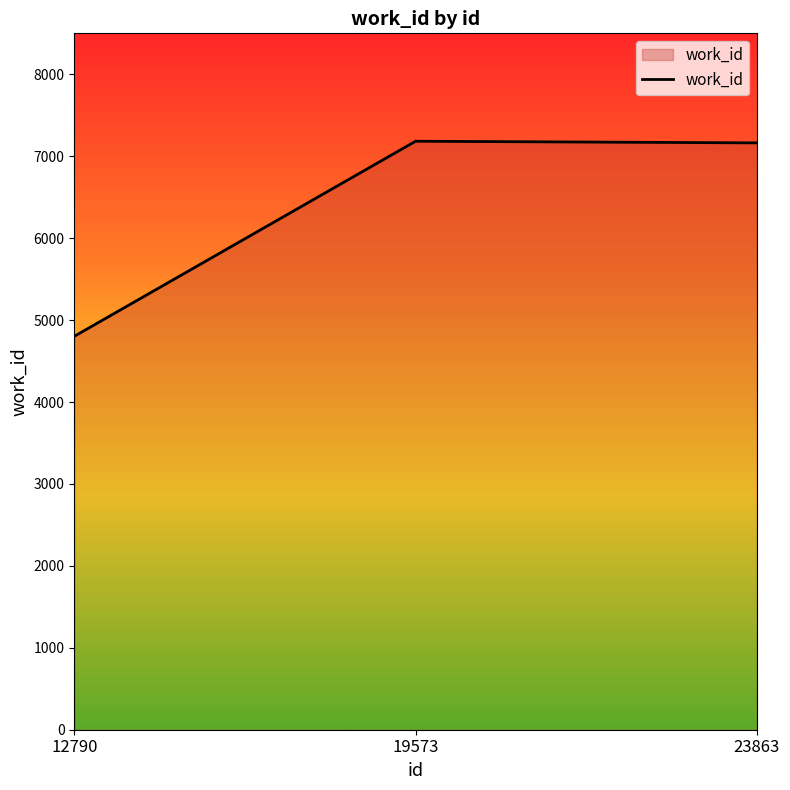

What is the sum of all values?

19148